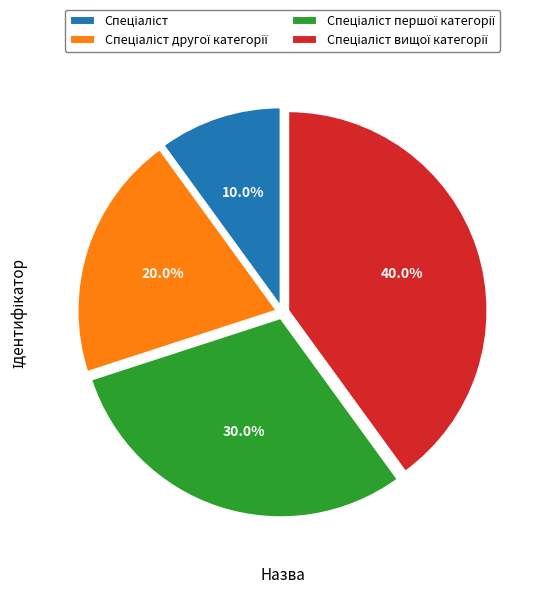

Does any single category account for the majority?

No